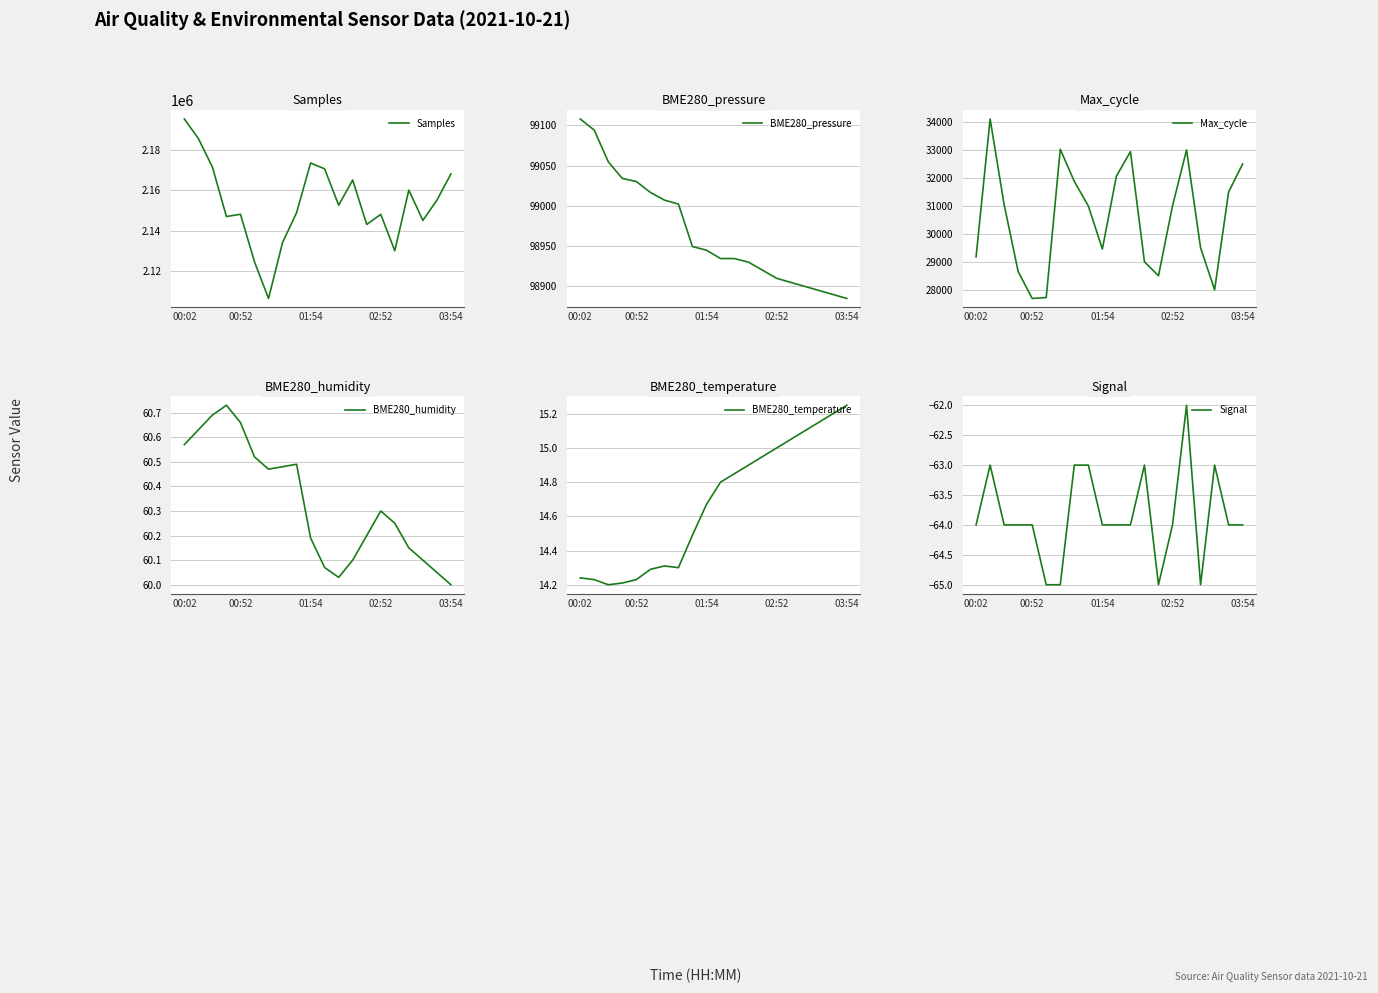

Which category has the highest value in the Samples series?

00:02